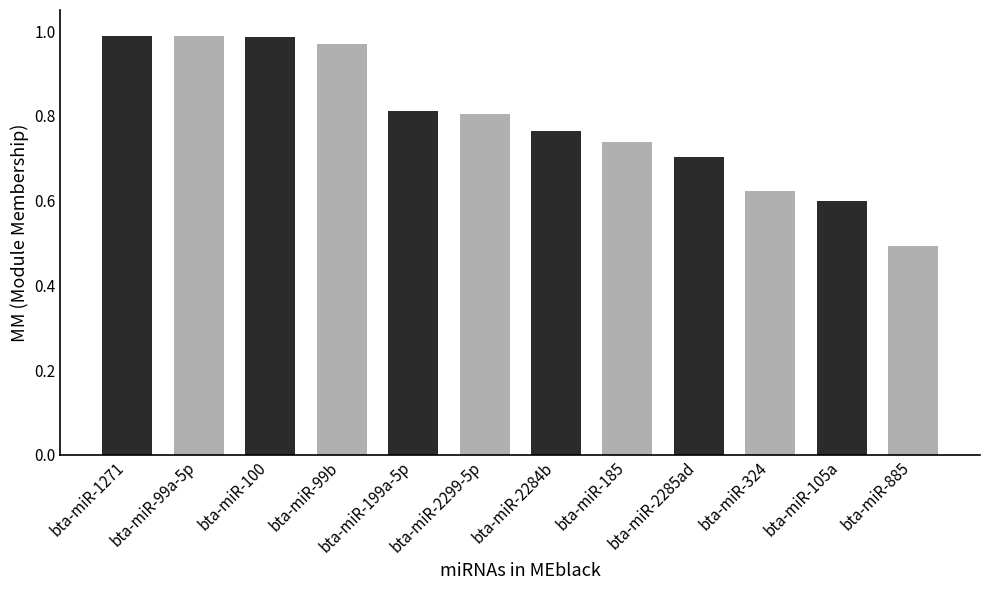

What is the change in value from bta-miR-1271 to bta-miR-105a?

-0.4